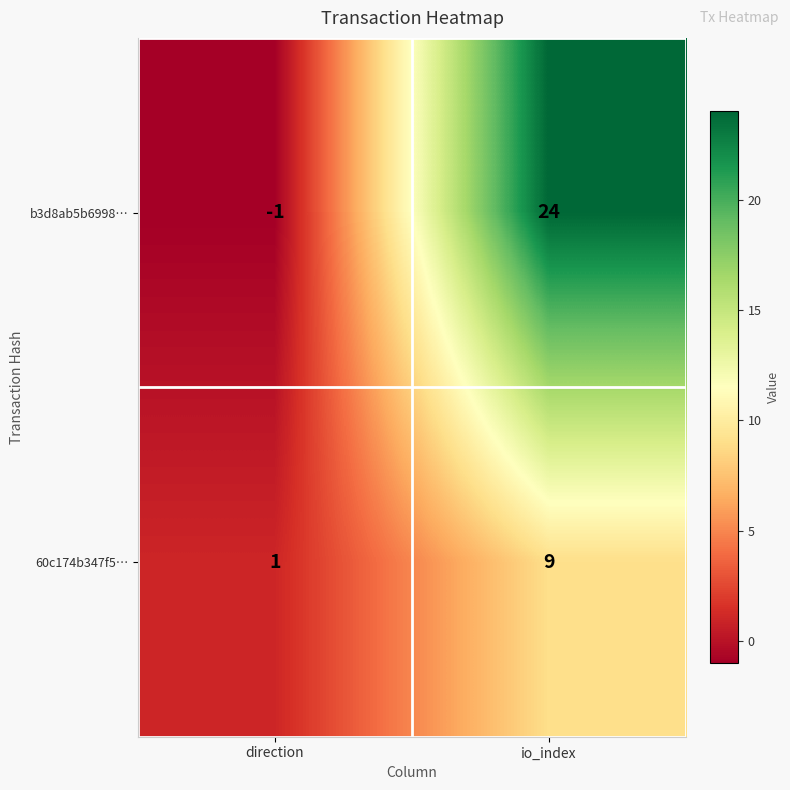

What is the difference between the b3d8ab5b6998… values at io_index and direction?

25